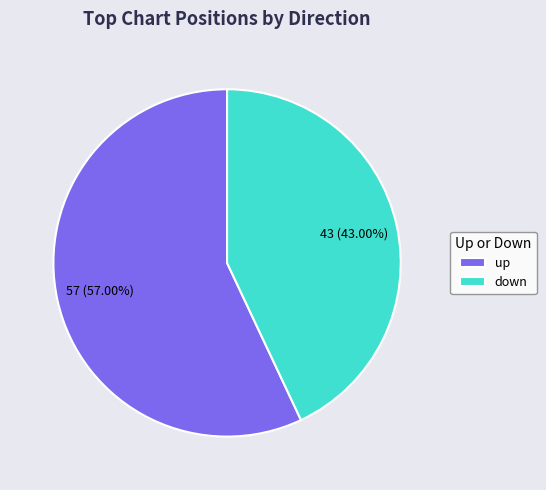

Combined, do up and down account for over 50%?

Yes